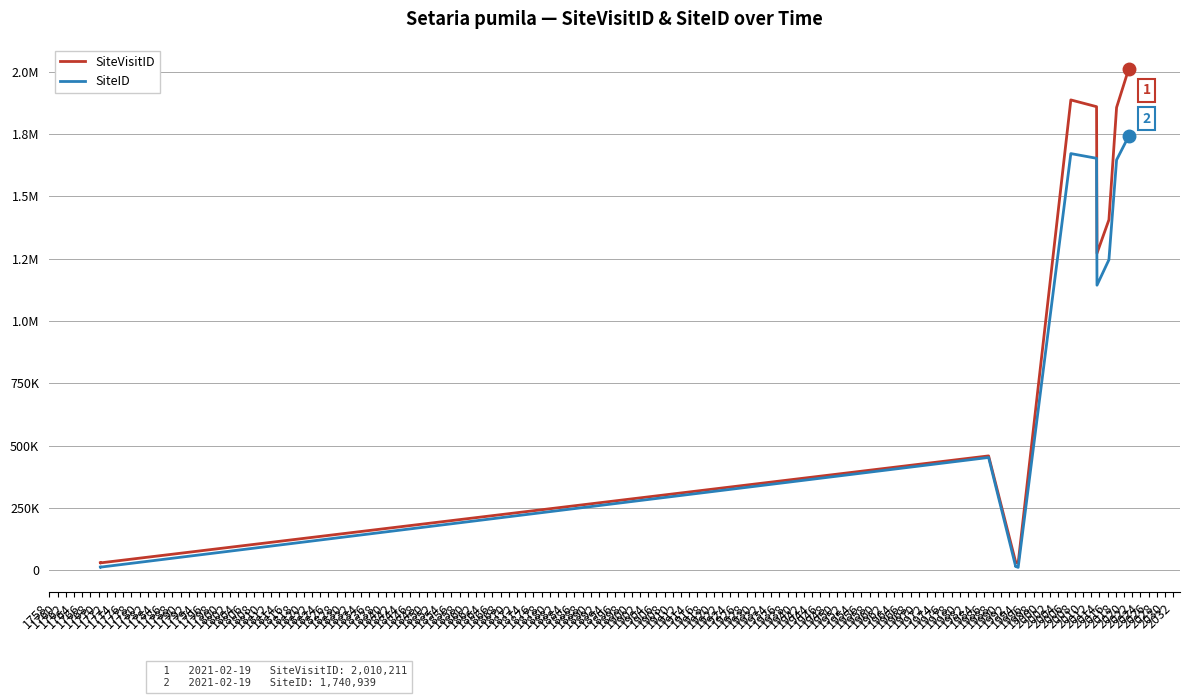

Where is the first local minimum for SiteVisitID?

1758